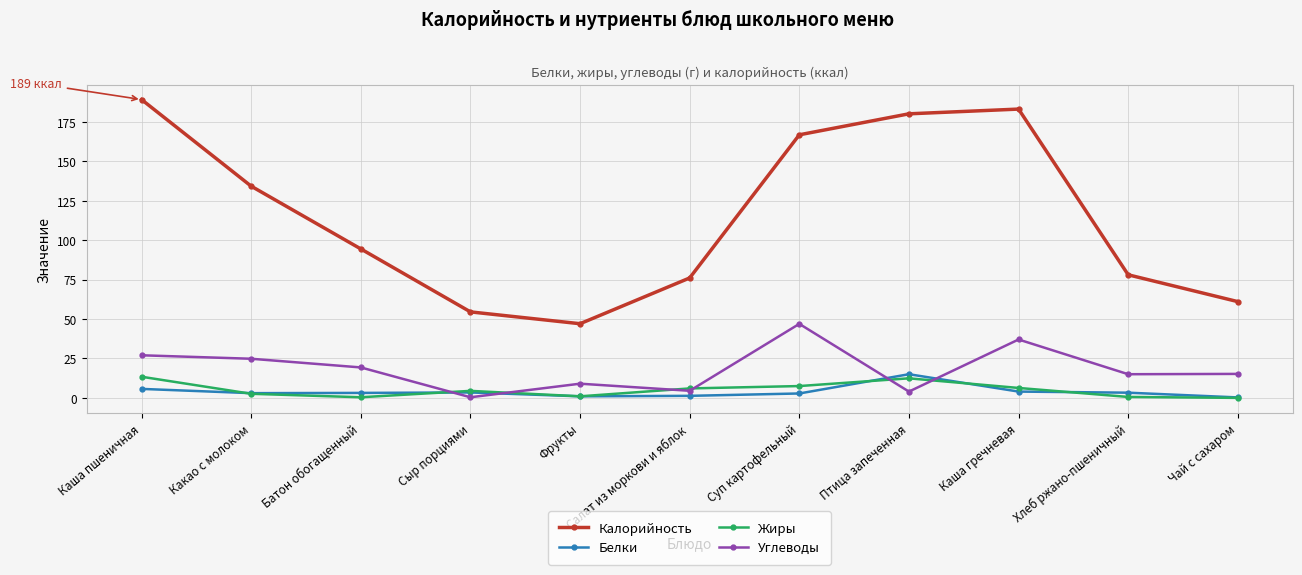

At which label does Жиры first exceed 4?

Каша пшеничная